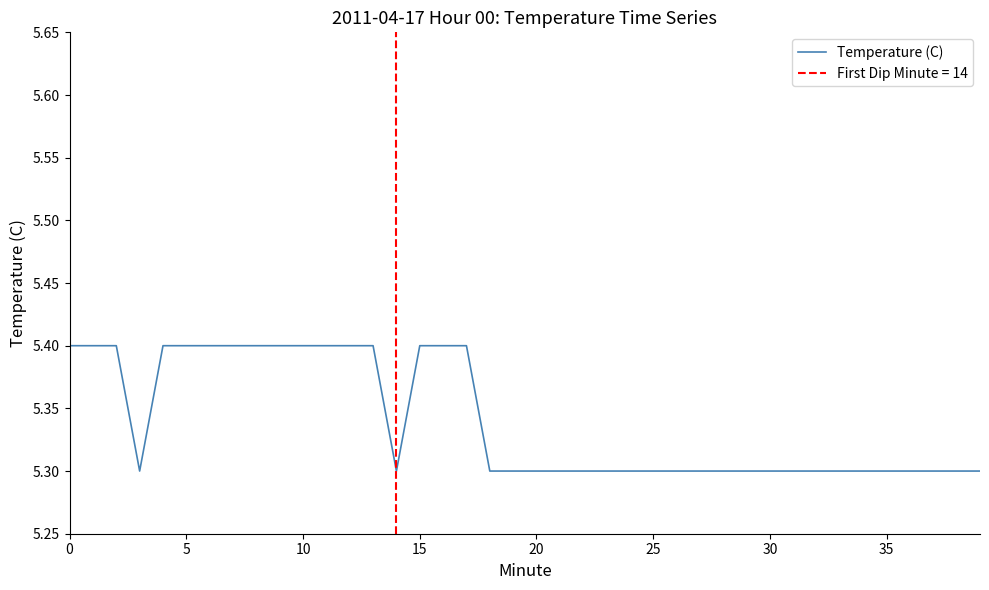

Is it true that Temperature (C) equals 7.2 at 5?

False